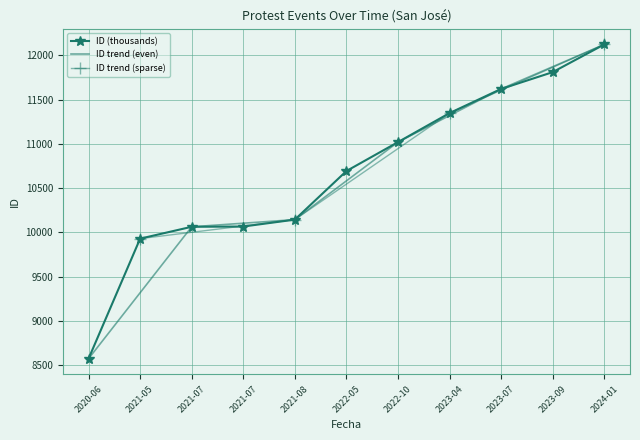

What is the label of the 10th point from the left?

2023-09